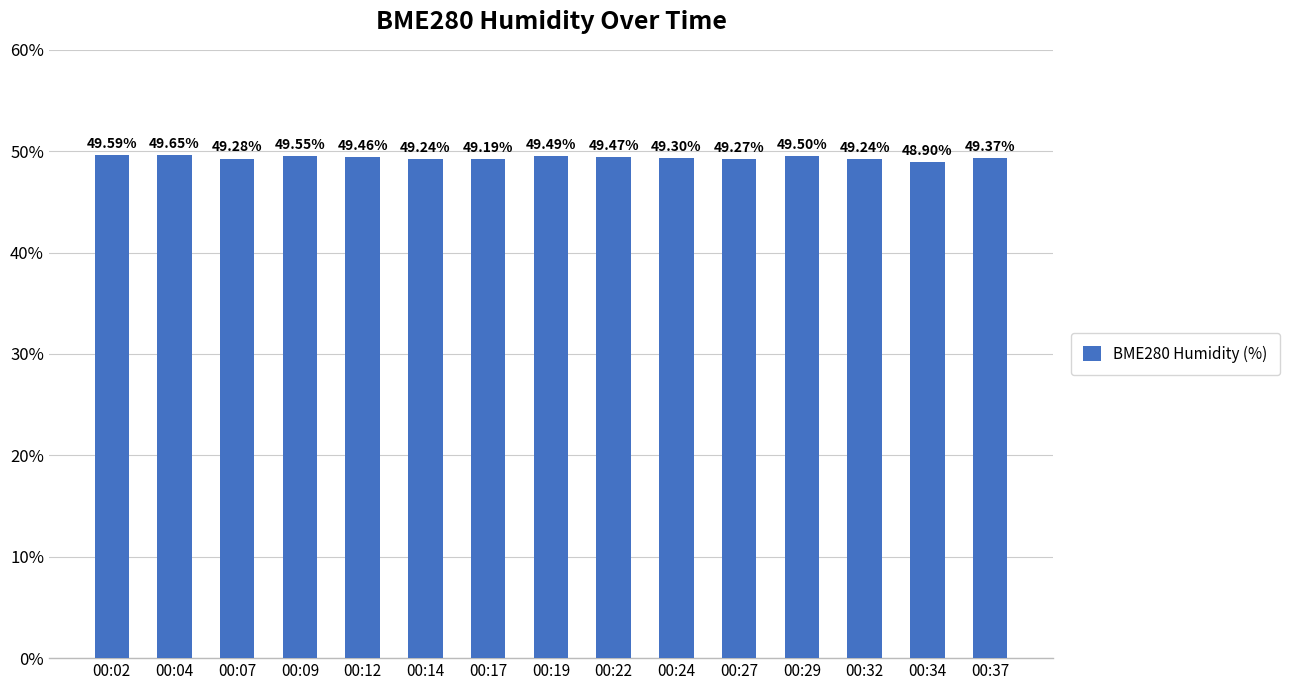

What is the change in value from 00:07 to 00:29?

+0.2